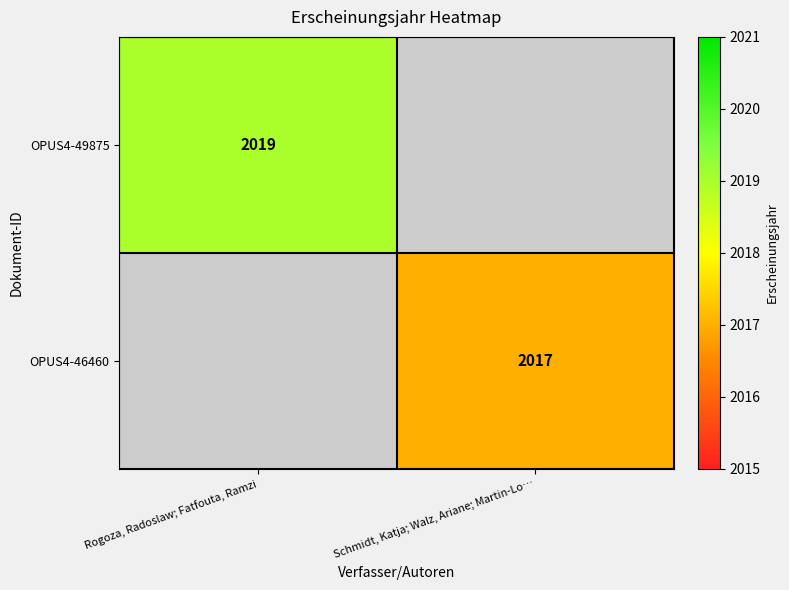

The value of OPUS4-49875 at Rogoza, Radoslaw; Fatfouta, Ramzi is 1221. True or false?

False